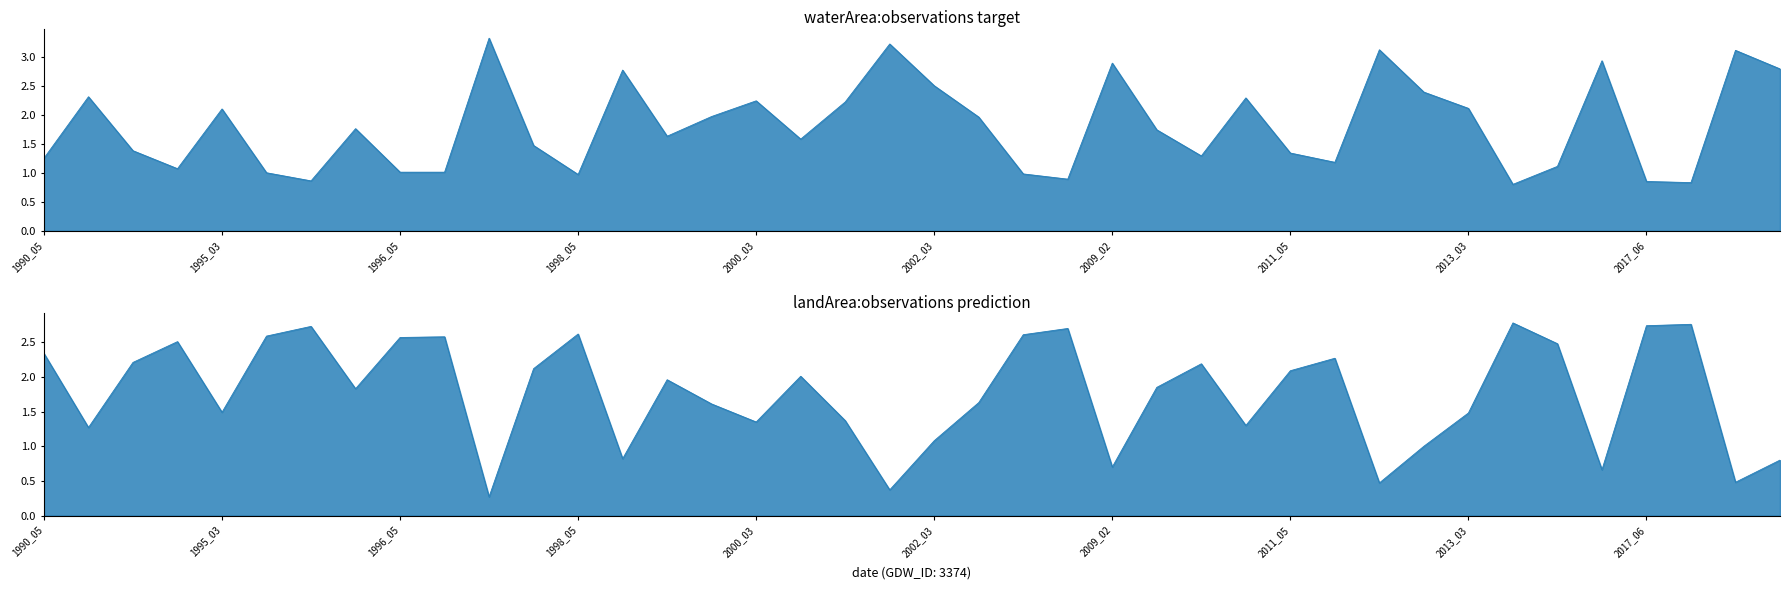

True or false: landArea and waterArea cross at least once.

True